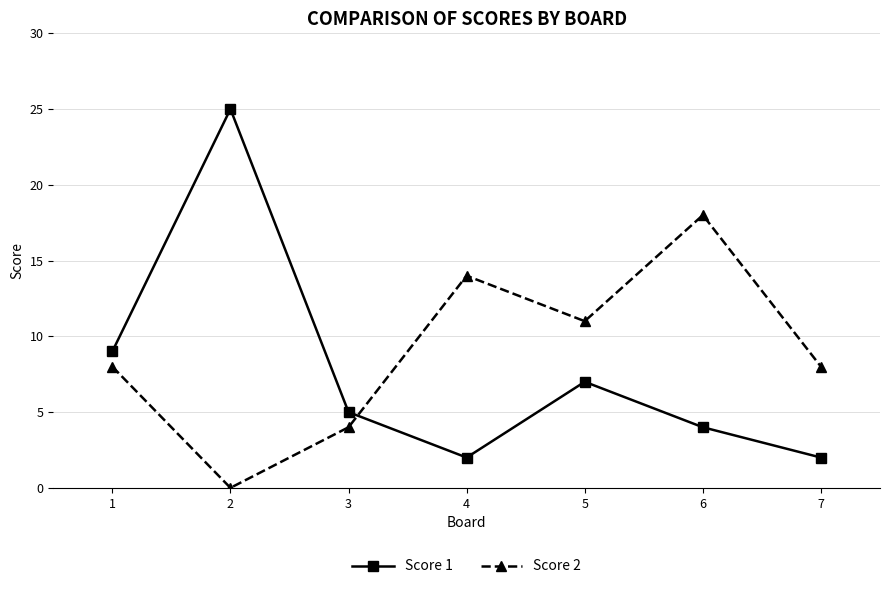

How many series are shown in this chart?

2